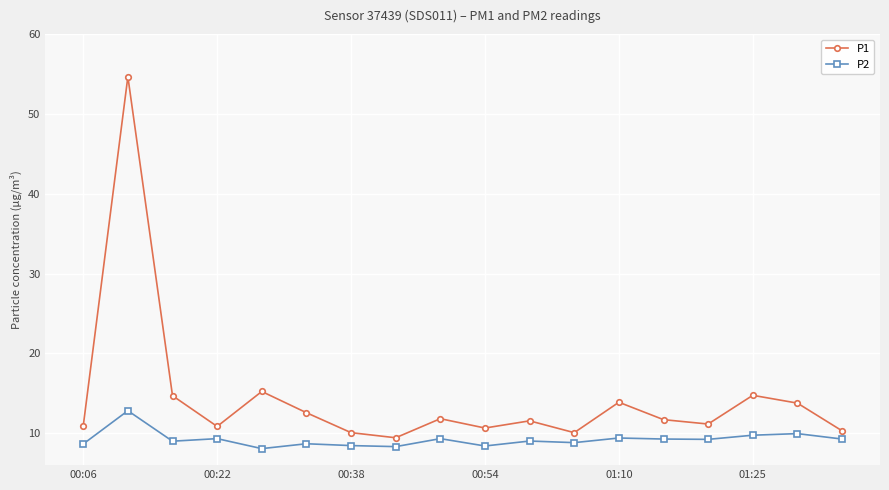

What is the sum of all P2 values?

165.7